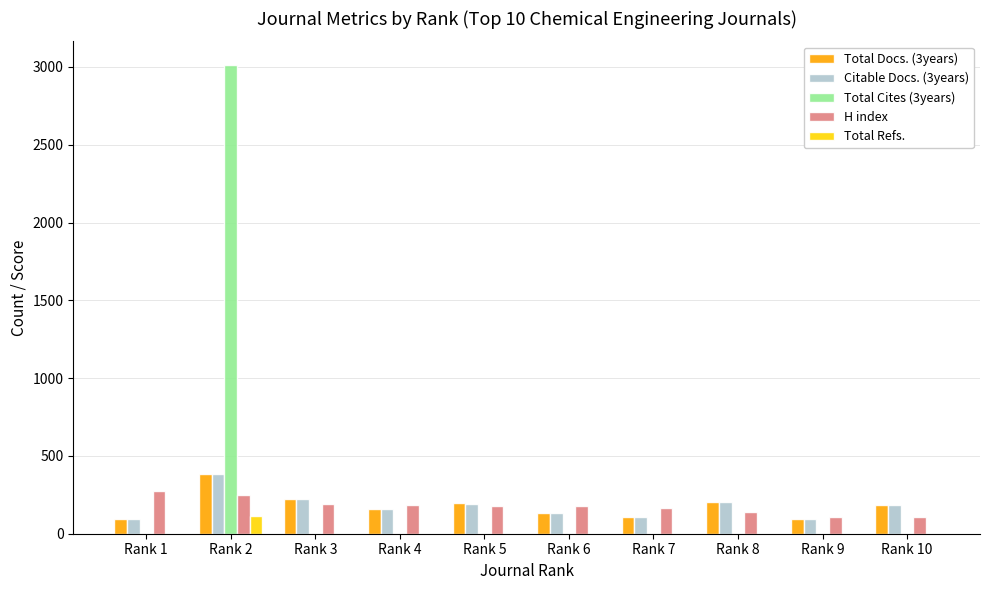

At which label does H index first exceed 179?

Rank 1